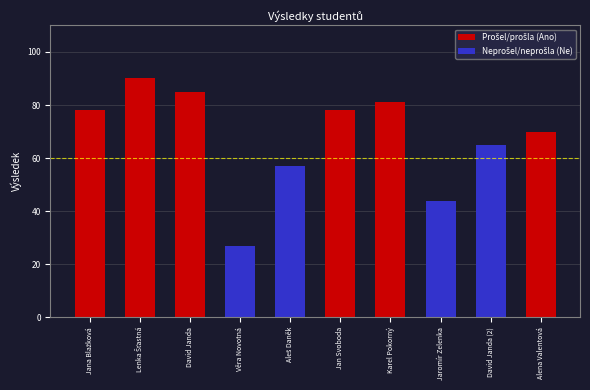

What is the sum of all values?

675